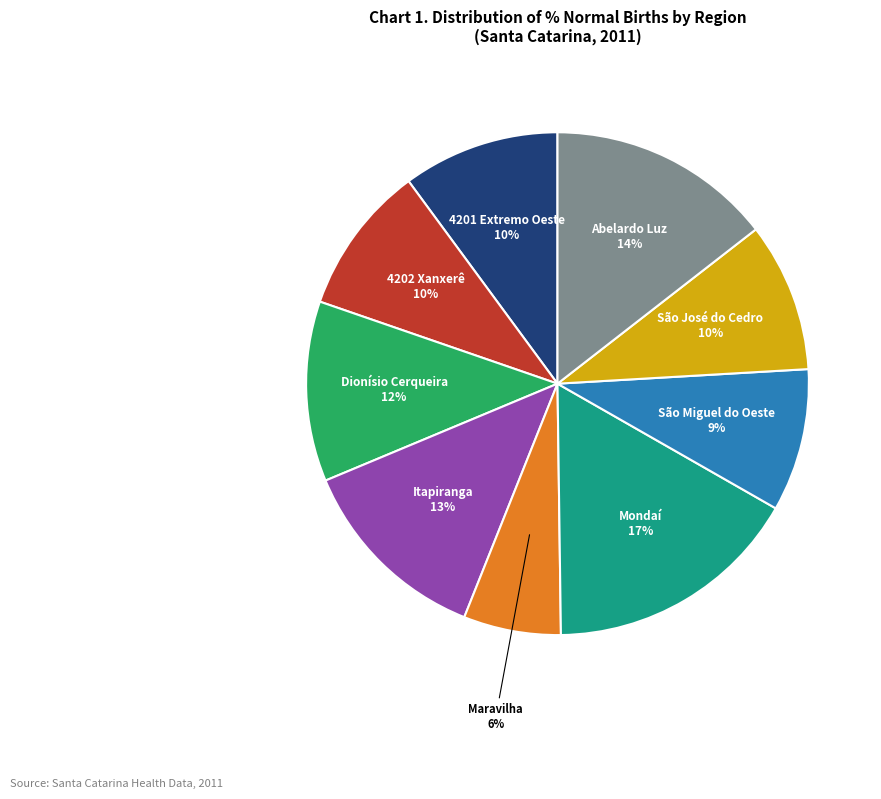

Is there a majority slice in this chart?

No